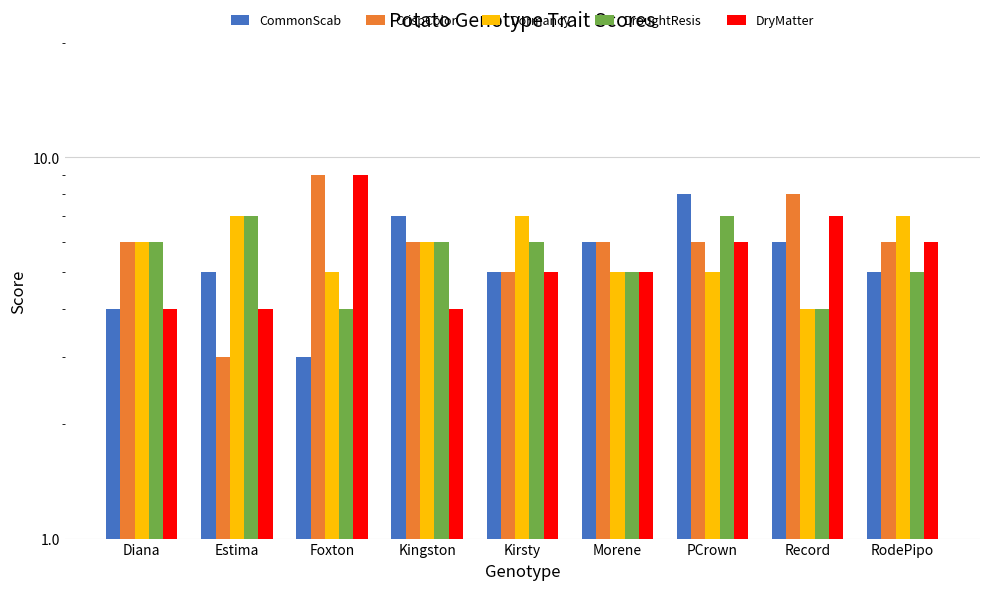

Which category has the highest value in the CrispColor series?

Foxton